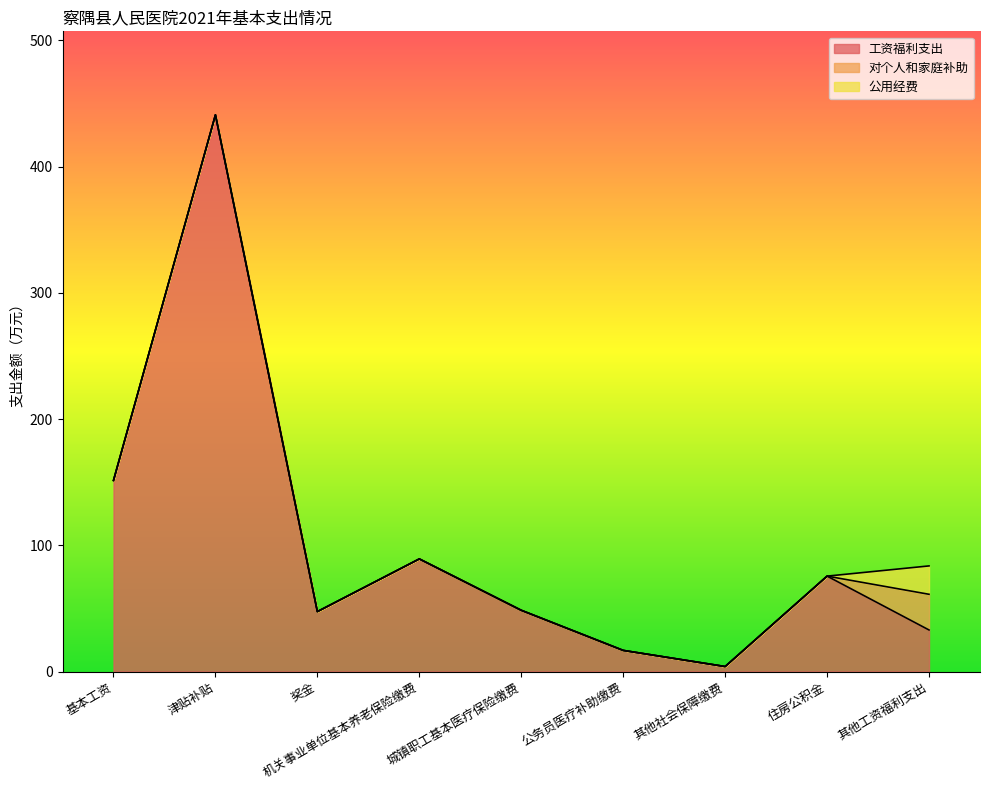

What value does the 工资福利支出 series have at 奖金?

47.5